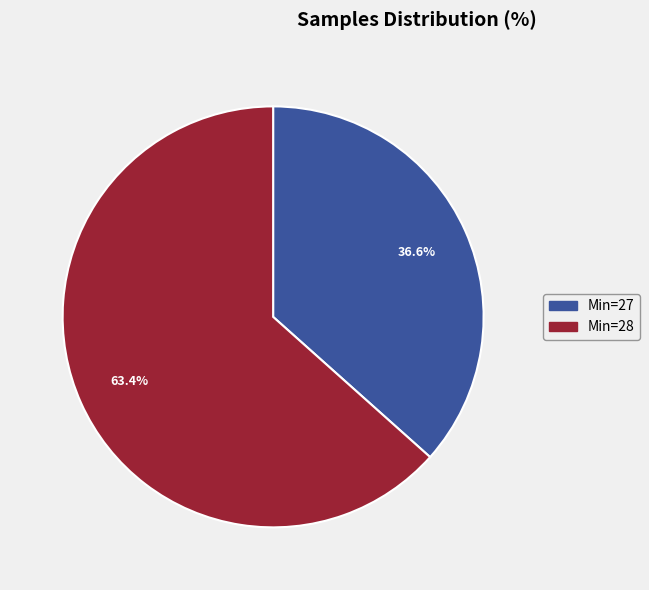

Which has a higher value, Min=27 or Min=28?

Min=28